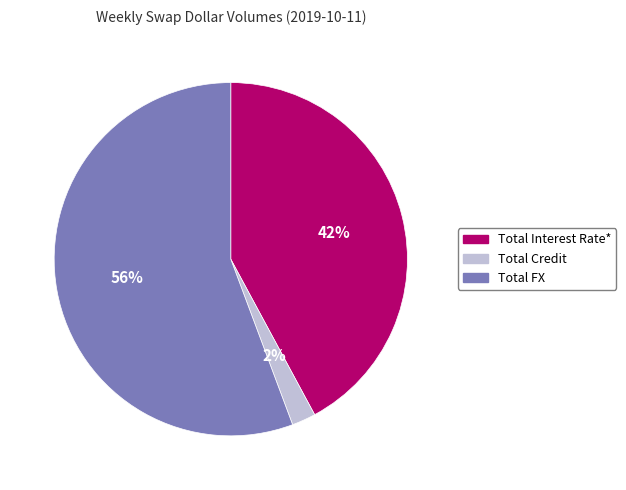

To the nearest percent, what is the combined percentage of Total Credit and Total Interest Rate*?

44%